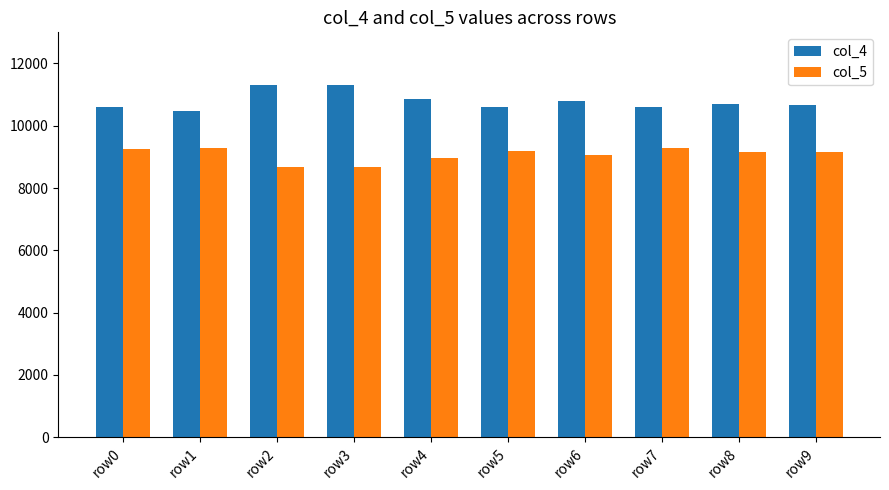

What is the value of the col_4 bar at the 5th from the left?

10854